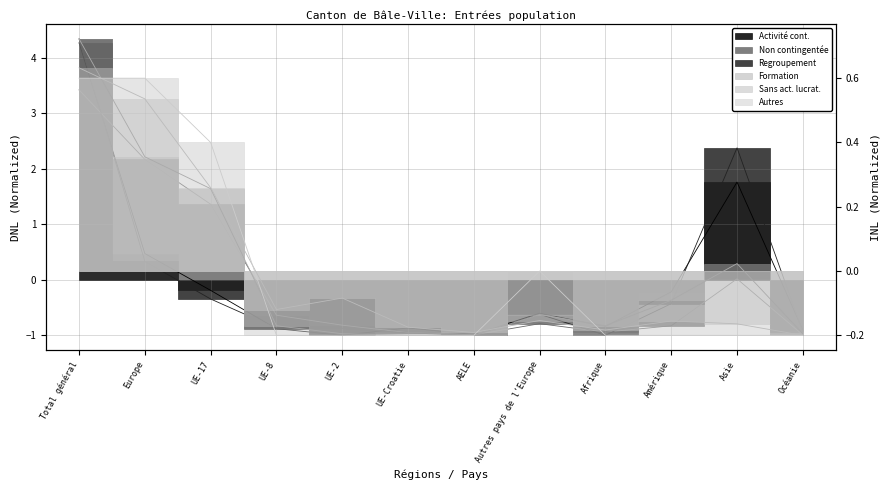

At which category is the sum across all series the highest?

Total général